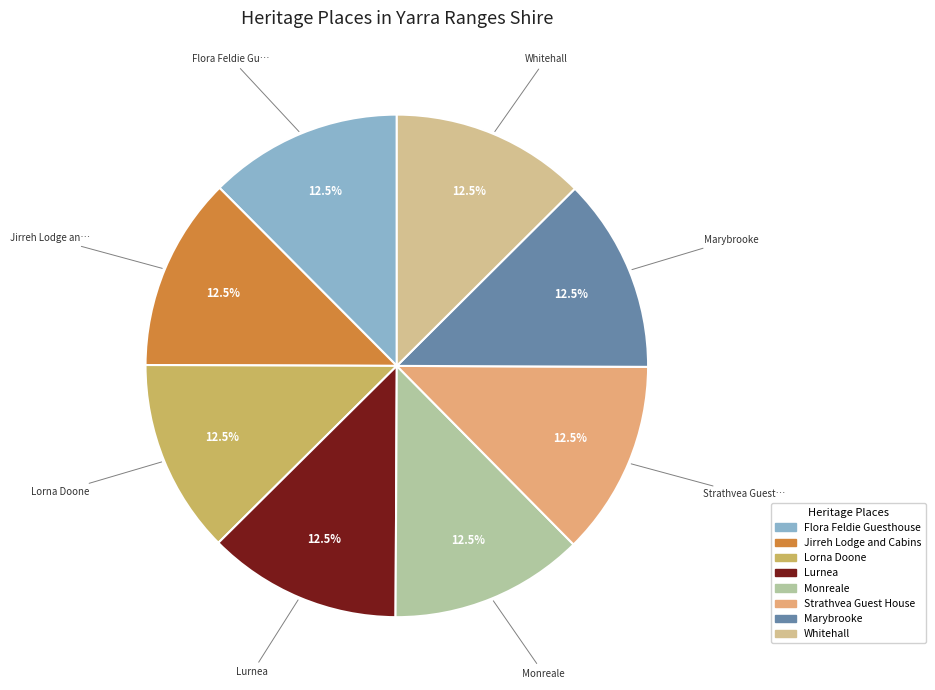

Which category has the biggest portion of the pie?

Whitehall